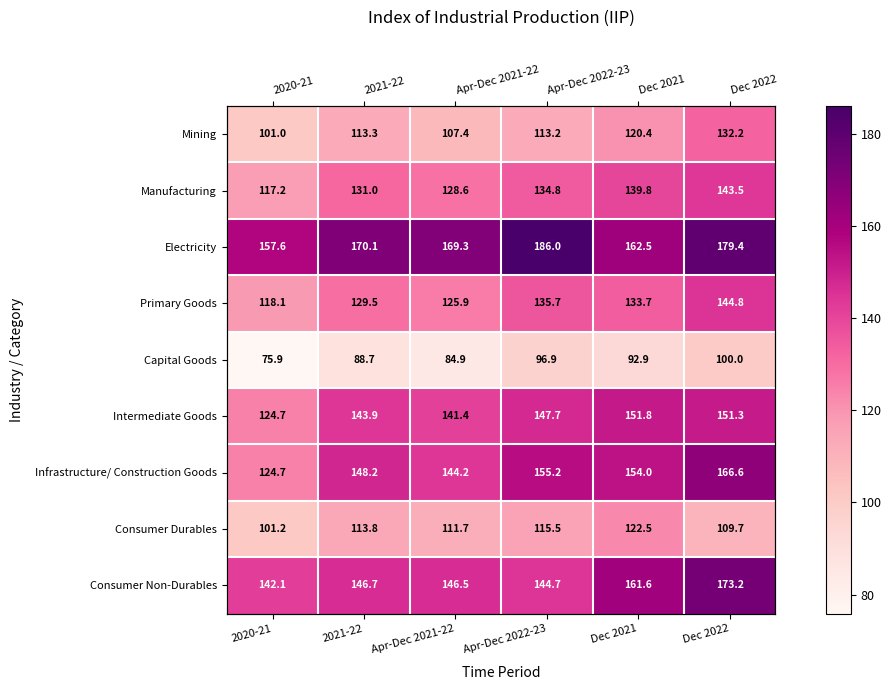

Between 2020-21 and 2021-22, which is larger?

2021-22